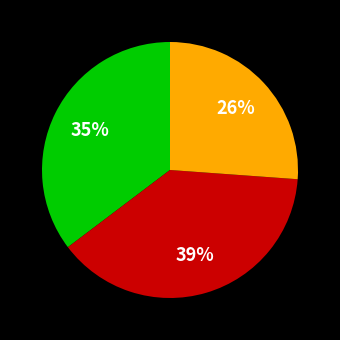

Count the number of slices in the pie.

3